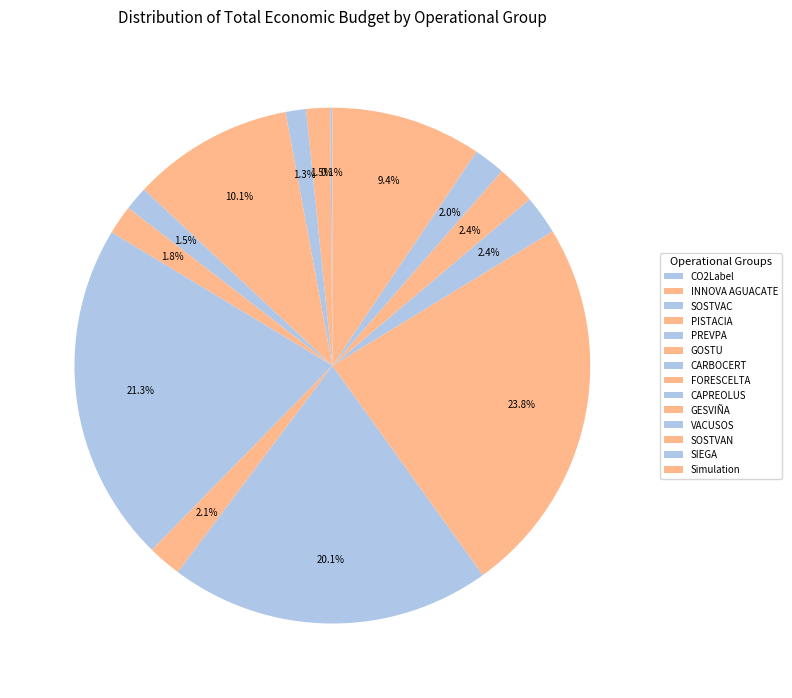

How many slices are in this pie chart?

14